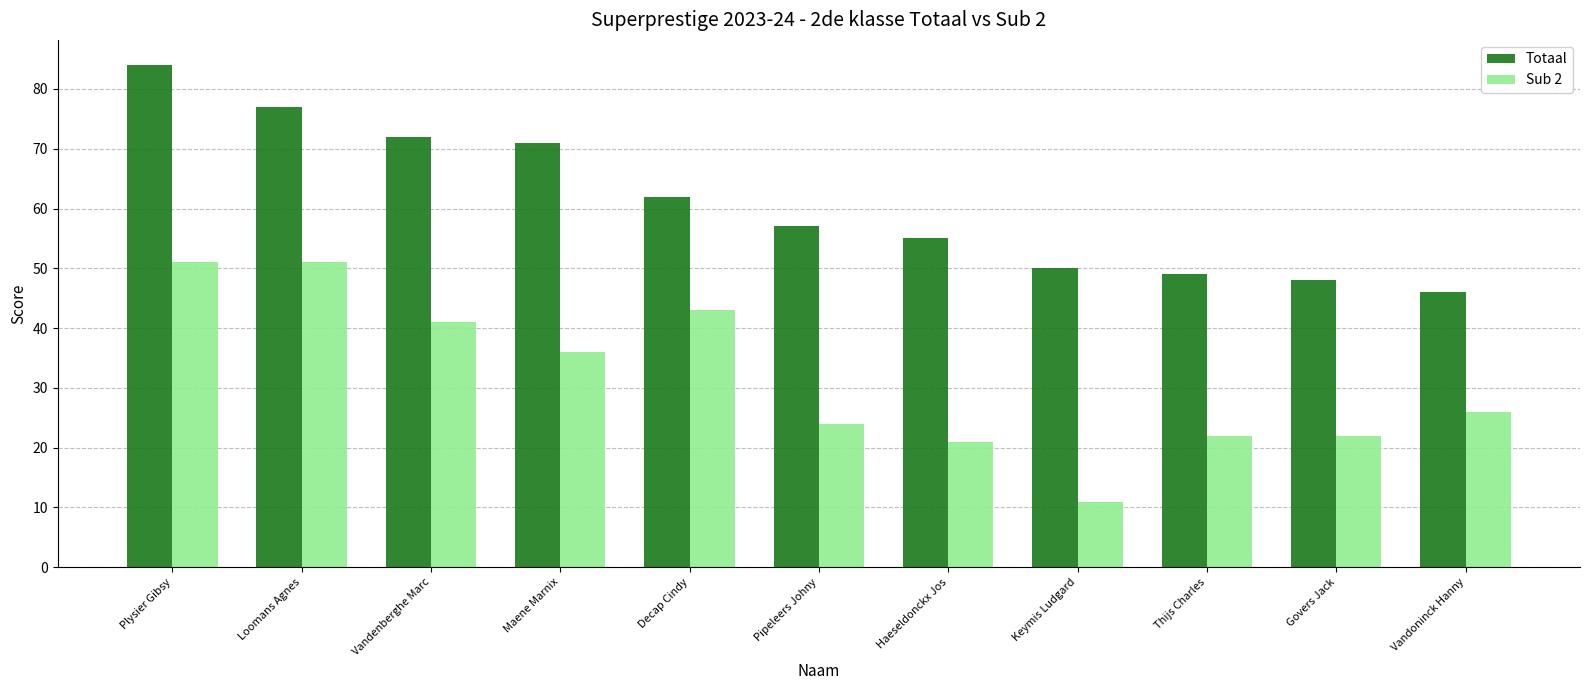

Which series has the largest total across all categories?

Totaal